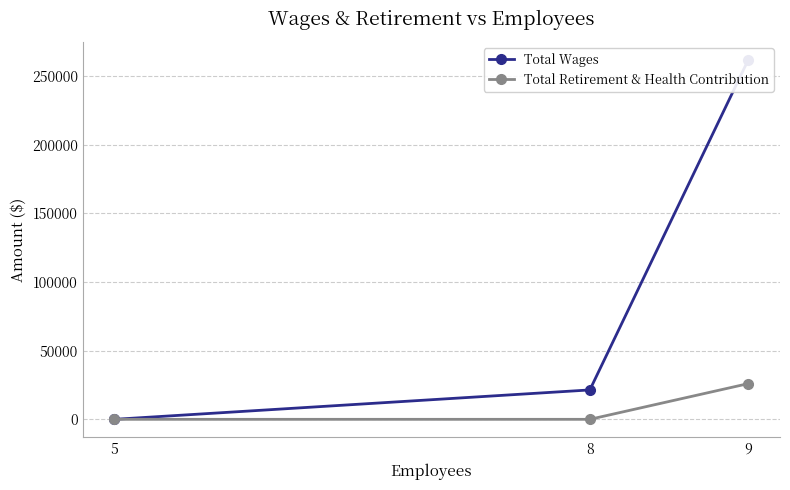

How many Total Retirement & Health Contribution values are between 0 and 26000?

3